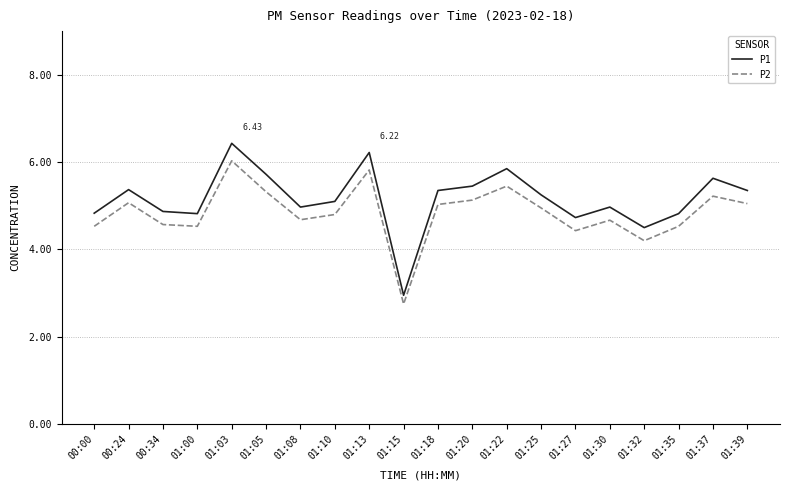

How many interior local peaks does the P2 series have?

6